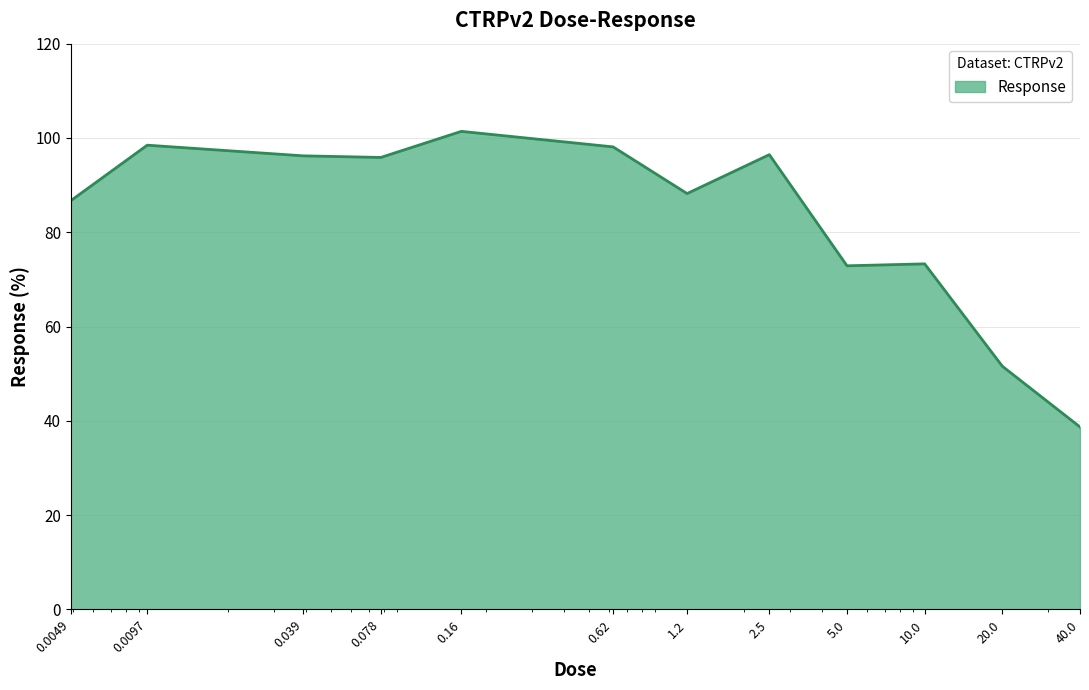

What is the smallest value displayed?

38.7